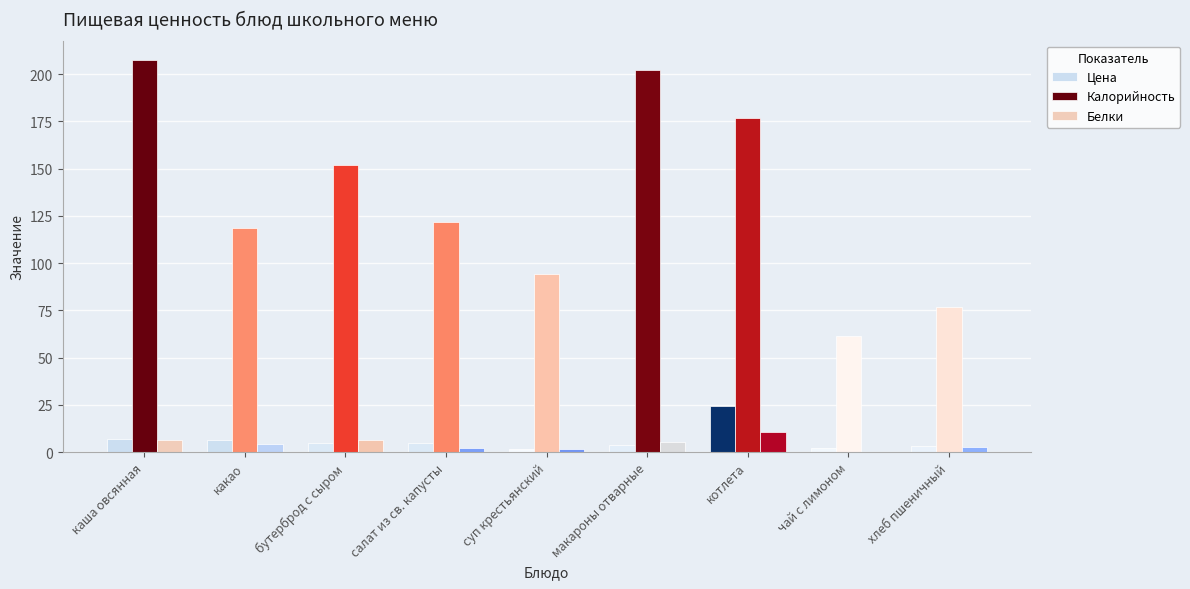

What is the highest value of the Белки series?

10.7